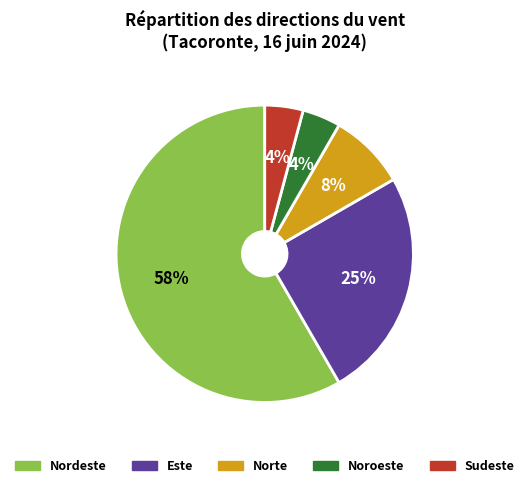

Which has a higher value, Sudeste or Este?

Este